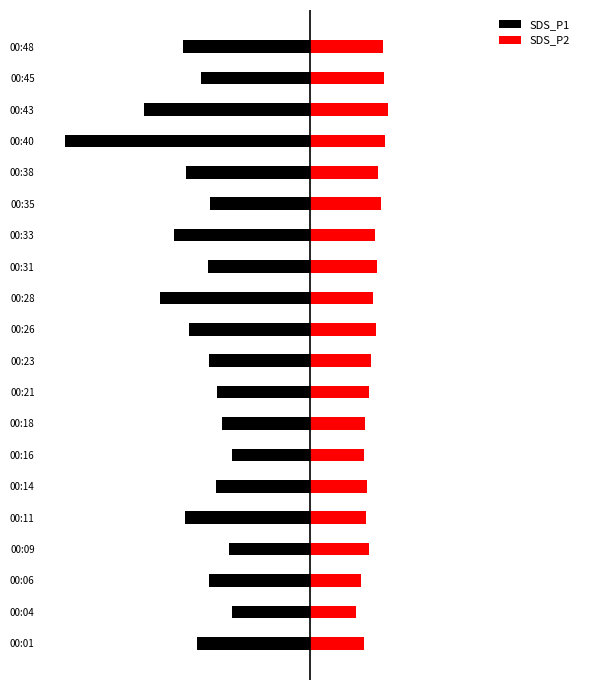

The value of SDS_P2 at 00:48 is 9.9. True or false?

False